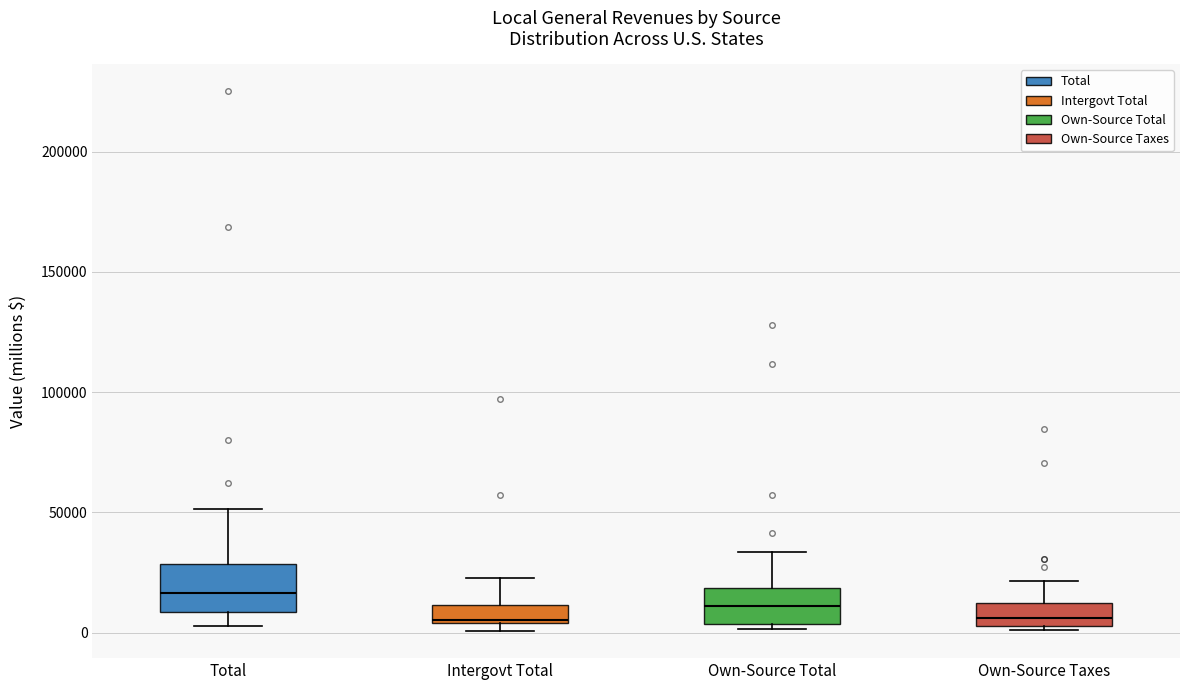

Reading left to right, transcribe this box plot: for each box, give where its median line is, the range the box spans, and where its two whiskers end, as read against the y-axis. The values are not printed on the chart, so give them approximately, as read against the axis.

Total: median 15000, box 10000 to 30000, whiskers 5000 to 50000
Intergovt Total: median 5000, box 5000 to 10000, whiskers 0 to 25000
Own-Source Total: median 10000, box 5000 to 20000, whiskers 0 to 35000
Own-Source Taxes: median 5000 (inside the box), box 5000 to 10000, whiskers 0 to 20000